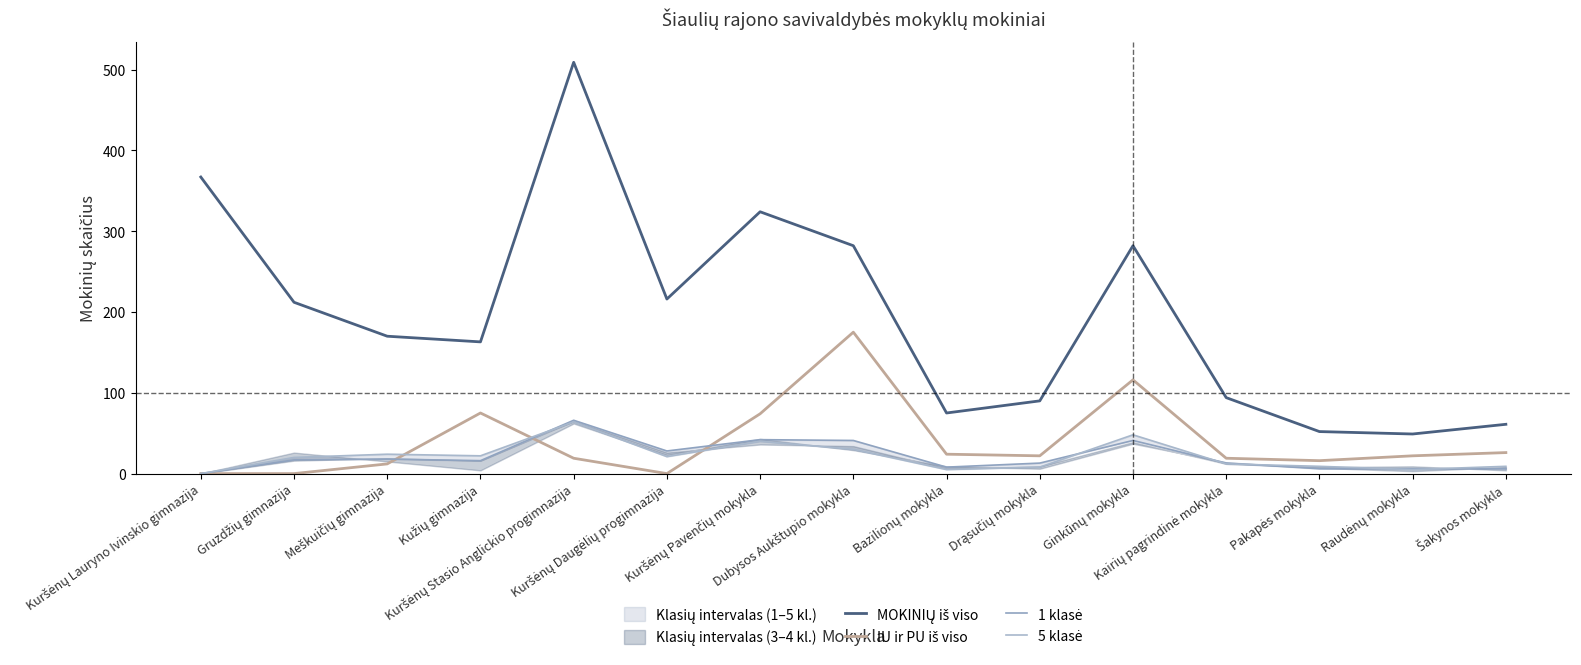

What is the sum of all MOKINIŲ iš viso values?

2946